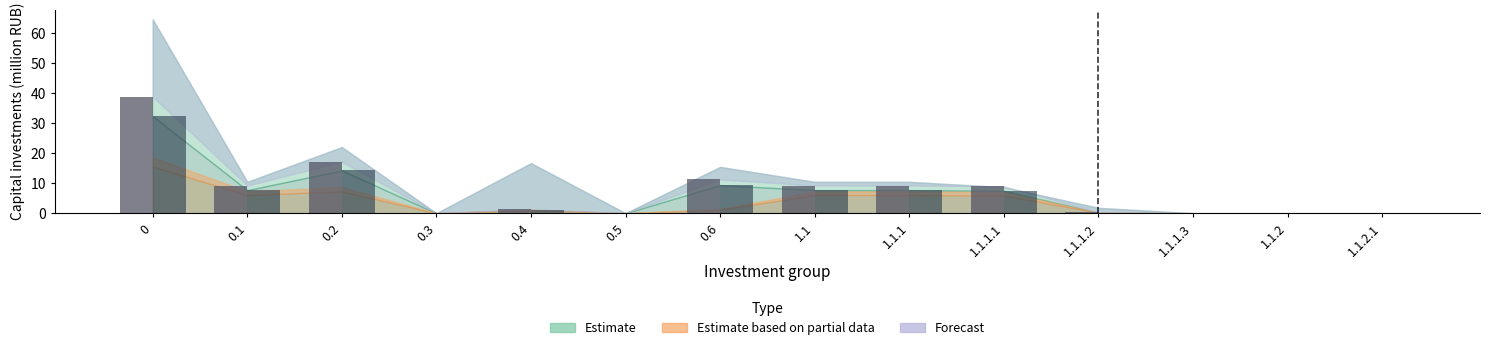

What is the maximum value shown in the chart?

38.9